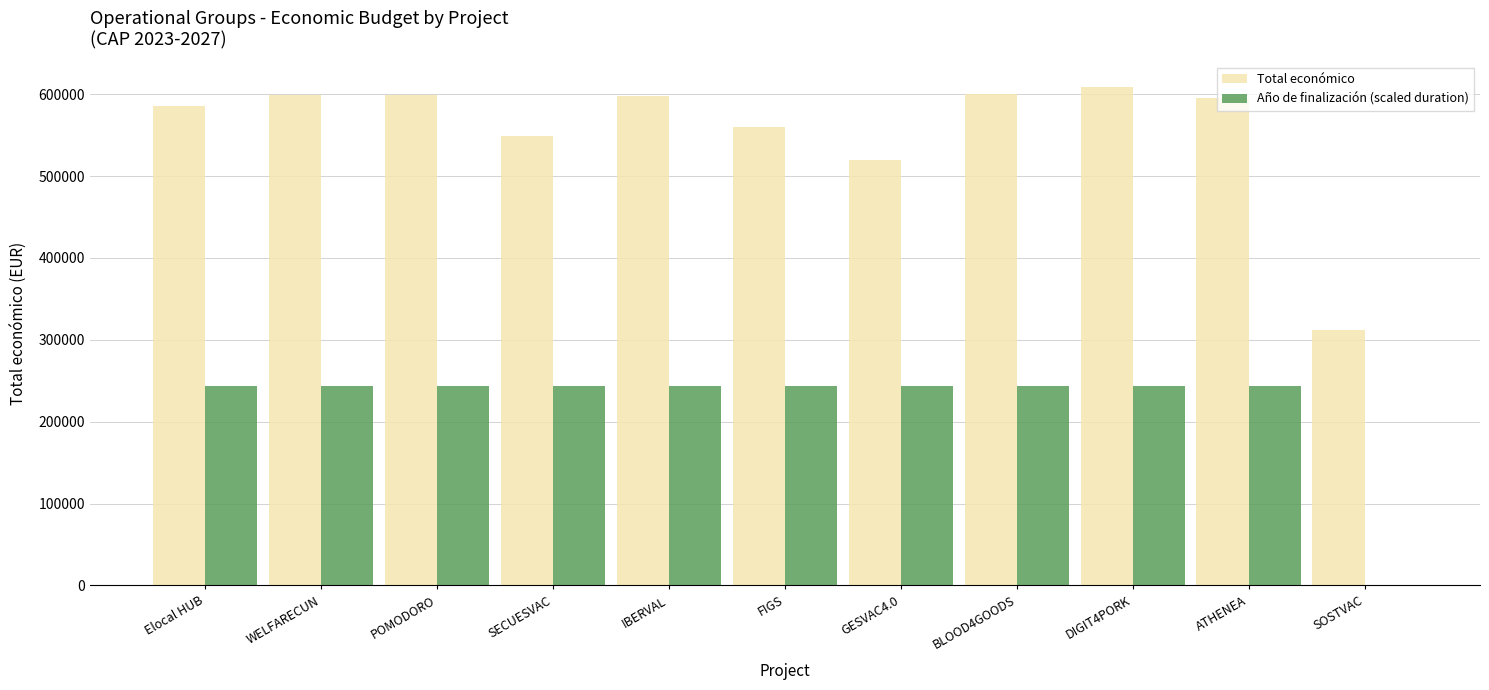

What are all the series names shown in the legend?

Total económico, Año de finalización (scaled duration)